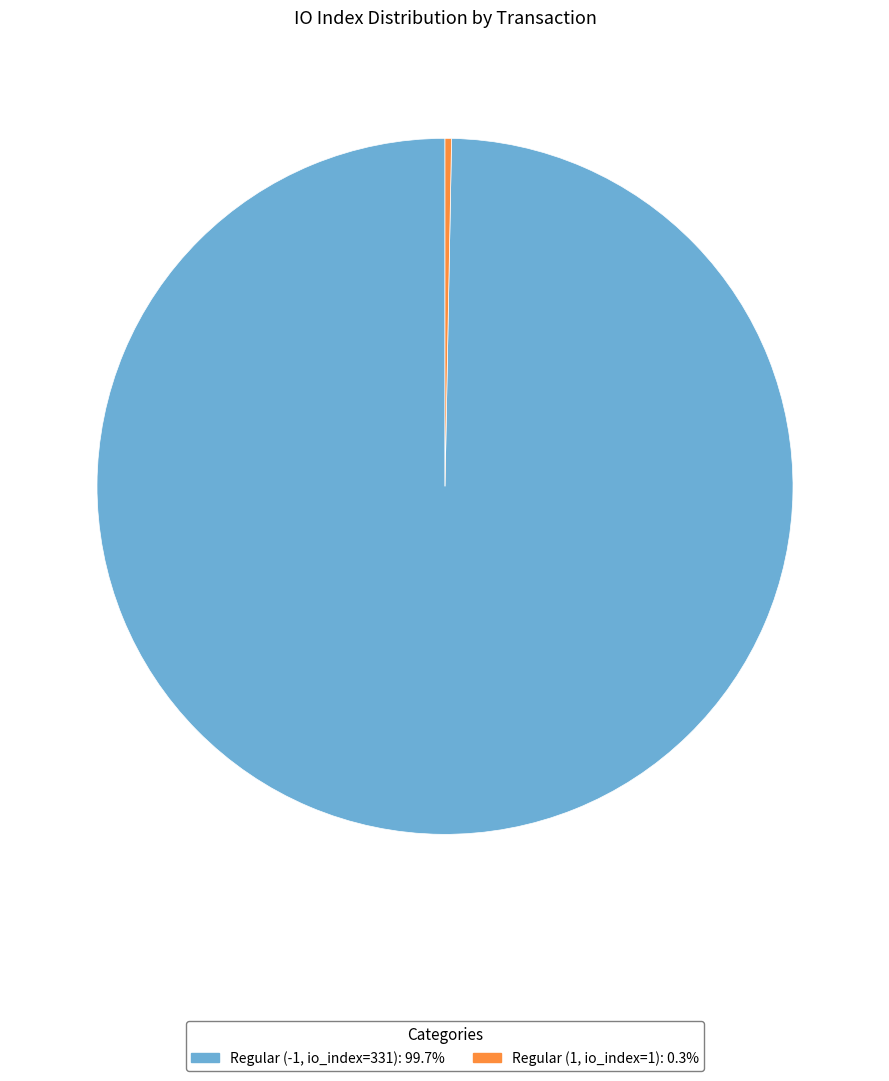

How many segments does this pie chart have?

2